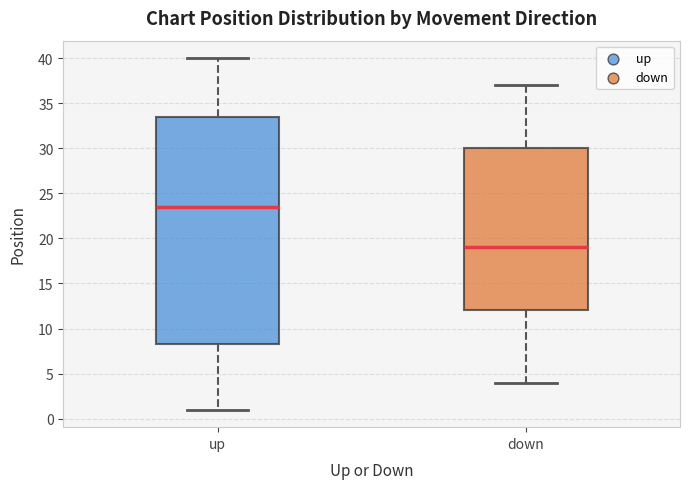

Reading left to right, transcribe this box plot: for each box, give where its median line is, the range the box spans, and where its two whiskers end, as read against the y-axis. The values are not printed on the chart, so give them approximately, as read against the axis.

up: median 23.5, box 8.5 to 33.5, whiskers 1.0 to 40.0
down: median 19.0, box 12.0 to 30.0, whiskers 4.0 to 37.0